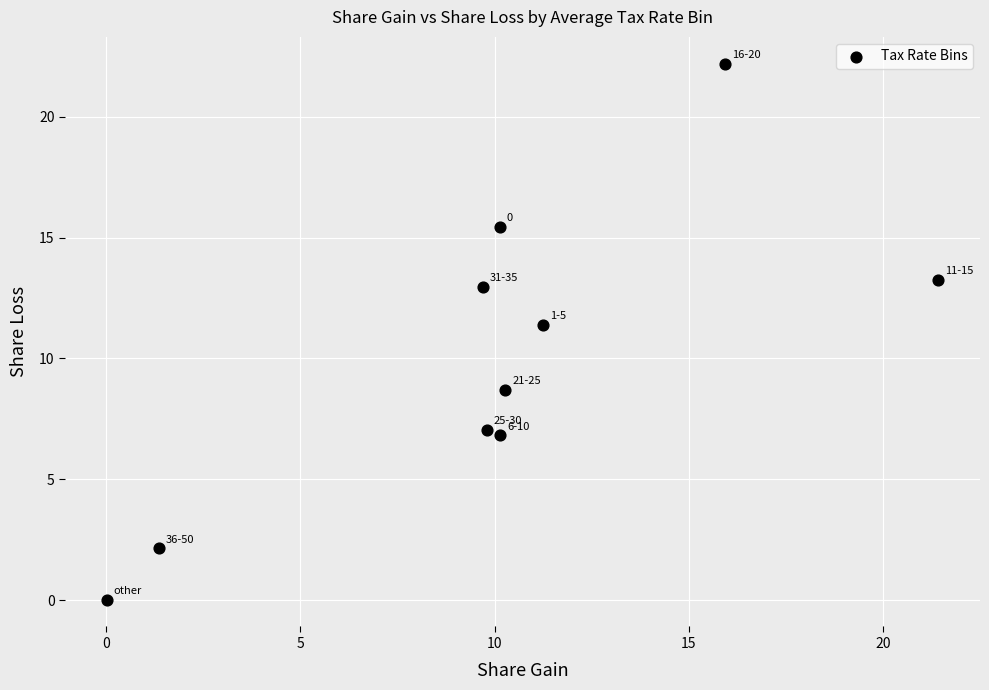

What is the average Y value?

10.0